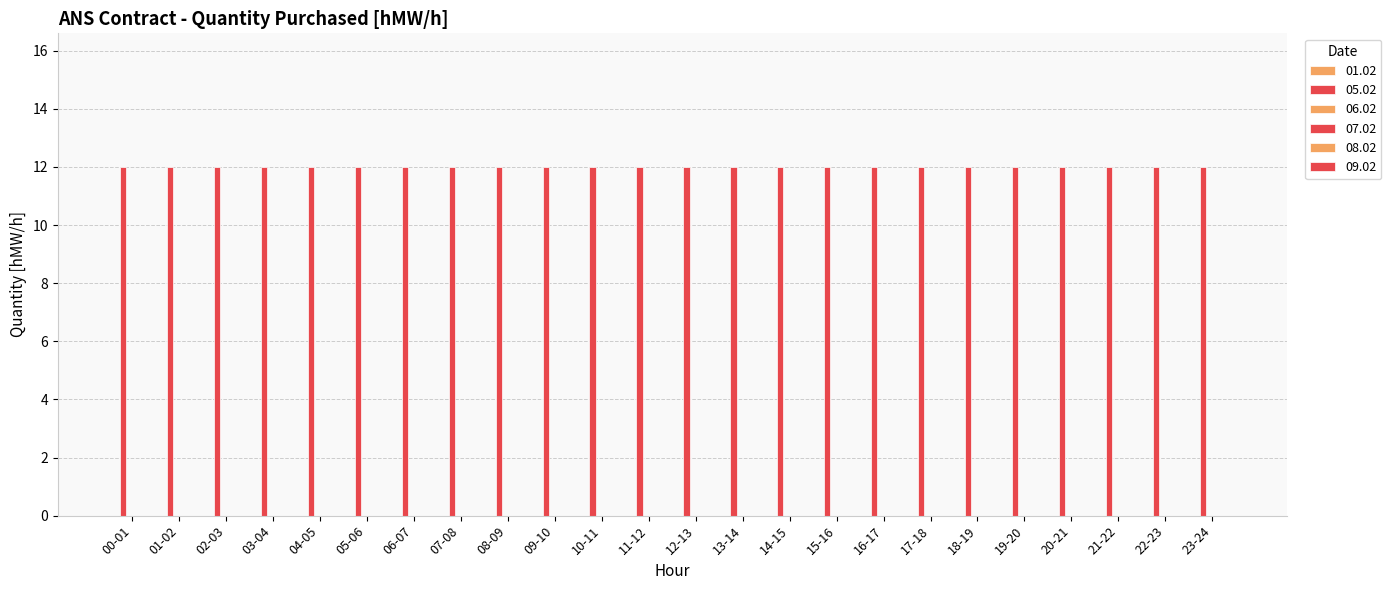

At how many categories does at least one series exceed 6?

24